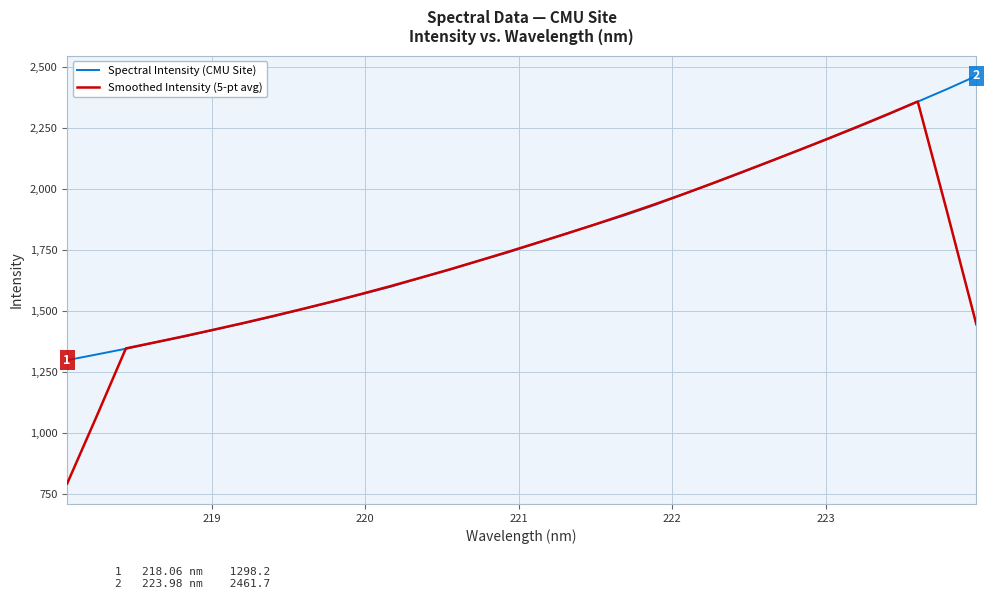

What is the sum of all Smoothed Intensity (5-pt avg) values?

55386.6